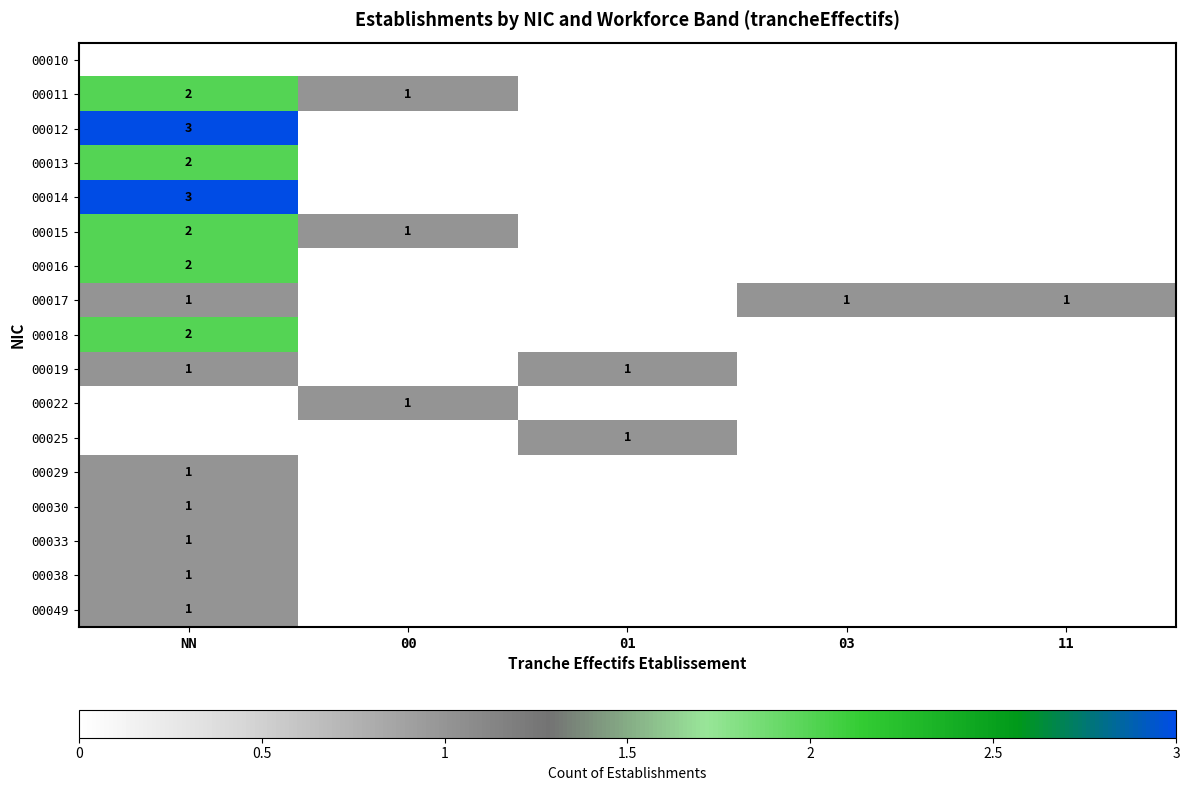

The value of 00014 at NN is 1. True or false?

False